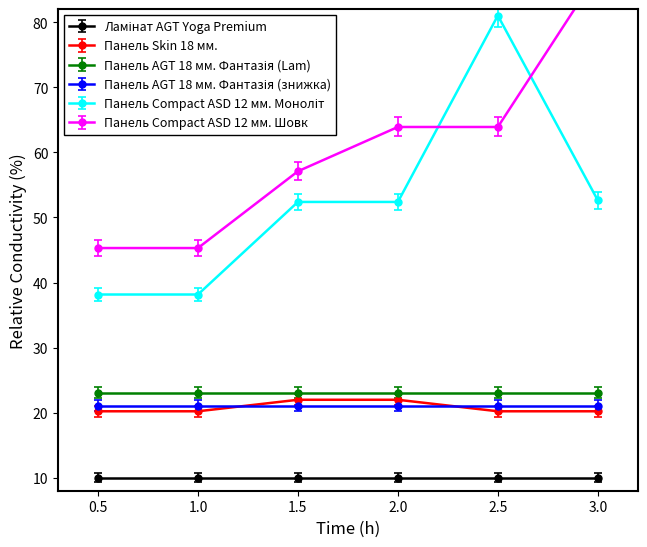

Does the chart have visible grid lines?

No